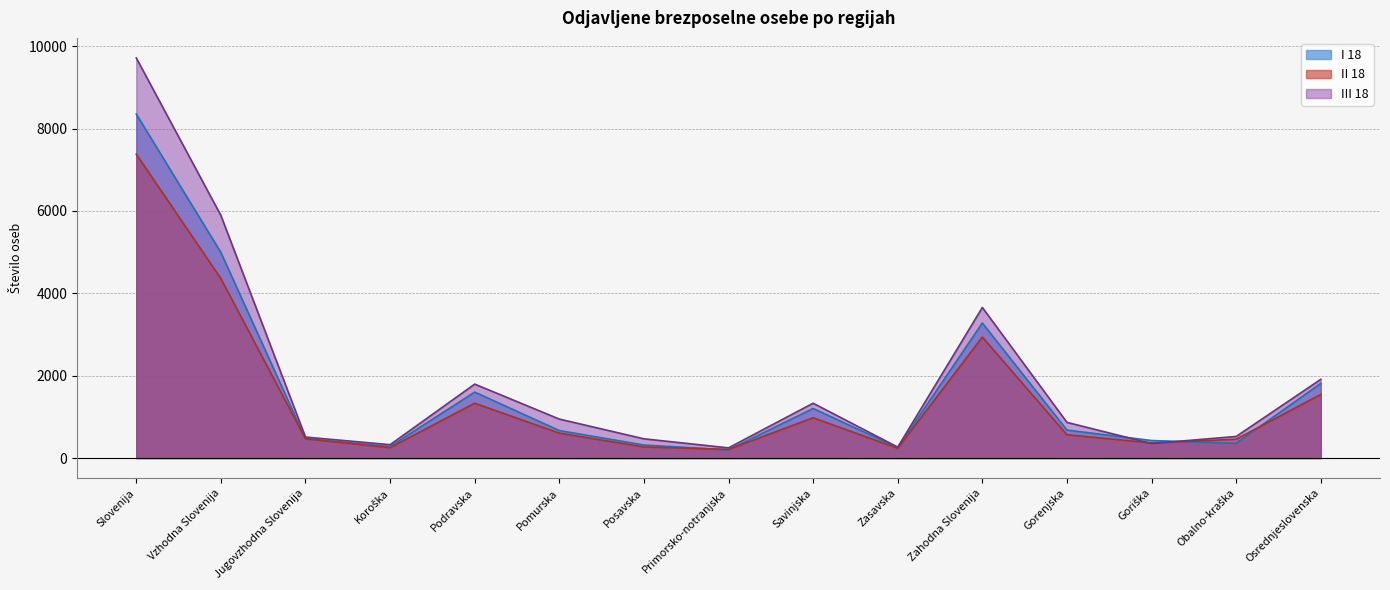

List the series in order of their overall mean, lowest first.

II 18, I 18, III 18